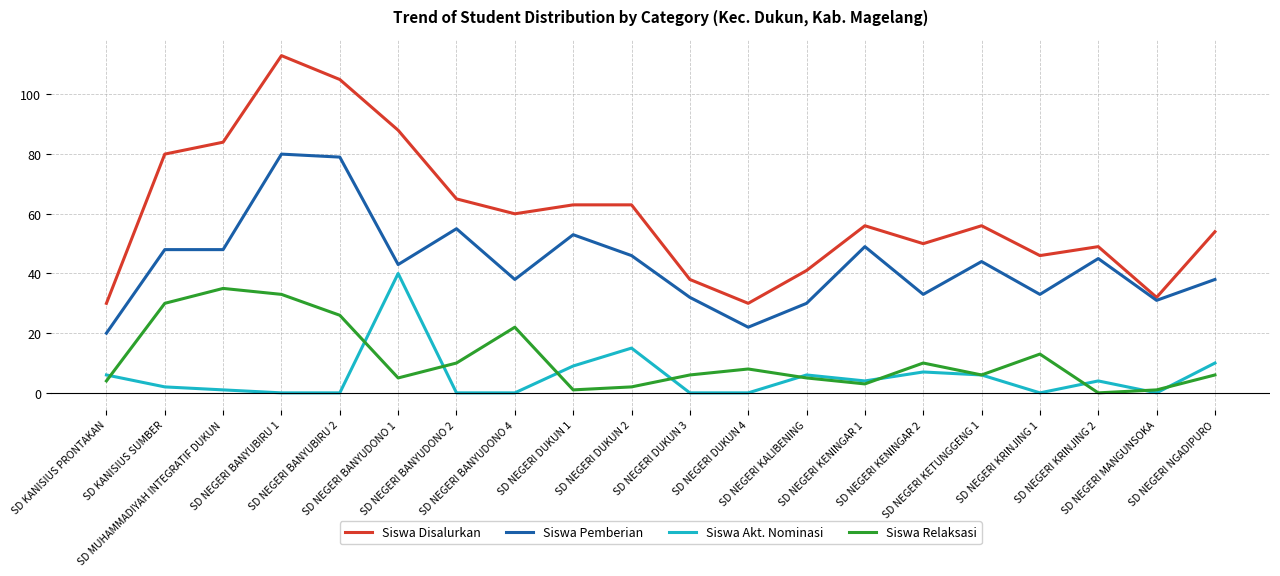

Which series has the largest range (max minus min)?

Siswa Disalurkan